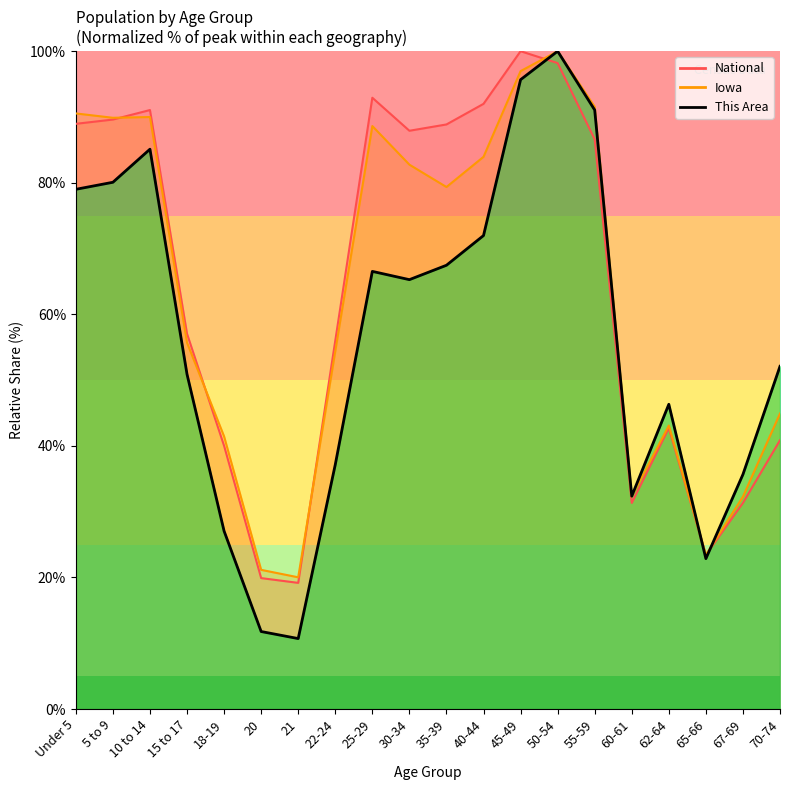

Reading left to right, what are all the values shown in this chart?

This Area: 79.0	80.1	85.1	50.9	27.0	11.8	10.7	37.2	66.5	65.3	67.5	72.0	95.7	100.0	91.1	32.4	46.3	22.9	35.7	52.1
Iowa: 90.5	89.9	90.0	55.7	41.4	21.2	20.0	54.4	88.6	82.8	79.4	83.9	97.0	100.0	91.6	32.3	43.1	23.4	32.3	44.9
National: 89.0	89.6	91.1	57.0	40.0	19.9	19.2	56.0	92.9	87.9	88.9	92.0	100.0	98.2	86.6	31.3	42.7	23.4	31.3	40.9